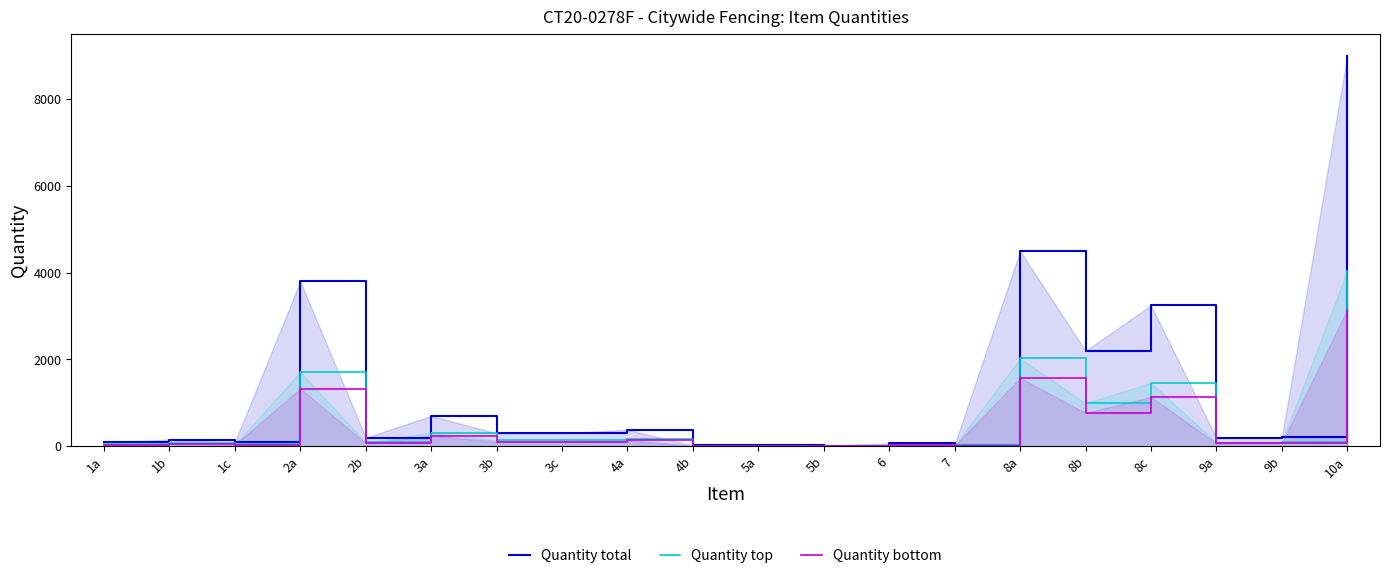

What is the minimum value for Quantity top?

3.6